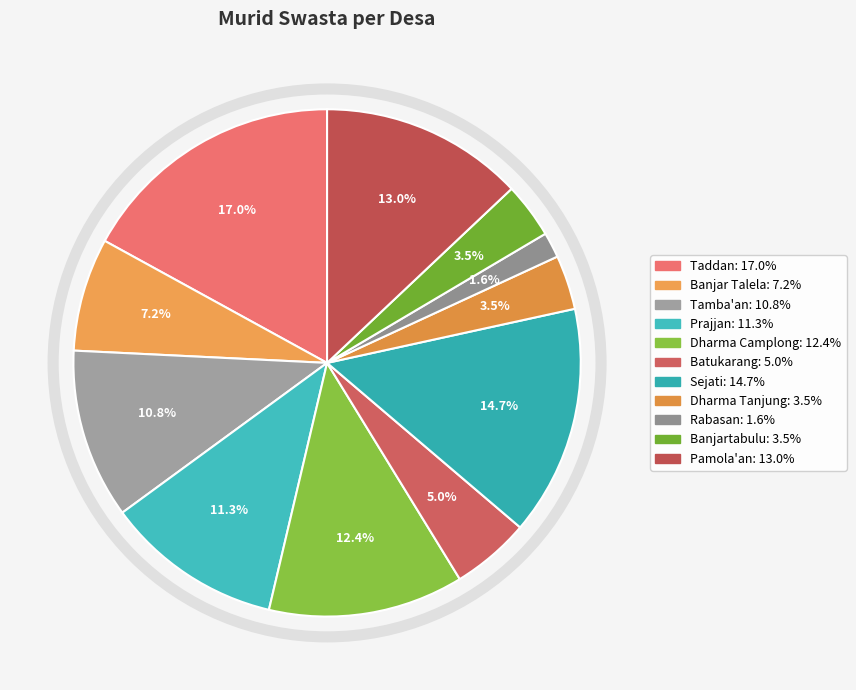

How many slices are in this pie chart?

11